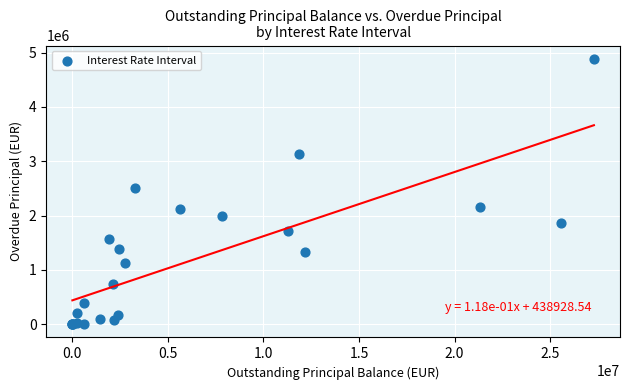

What Y value in the scatter plot is closest to 2442050?

2506202.9